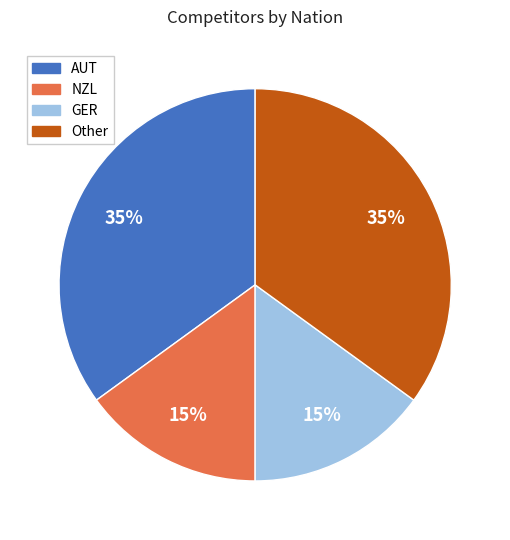

To the nearest percent, what is the average slice percentage?

25%